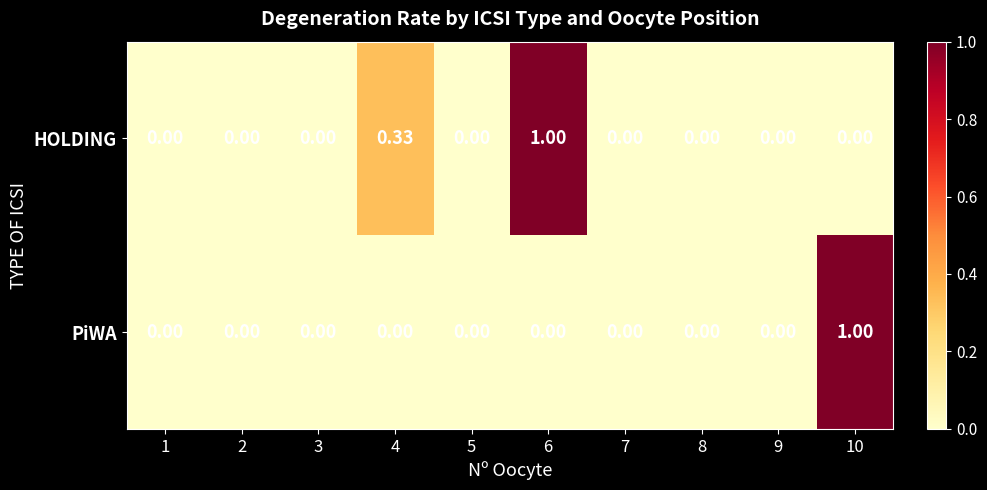

List the series in order of their overall mean, lowest first.

PiWA, HOLDING